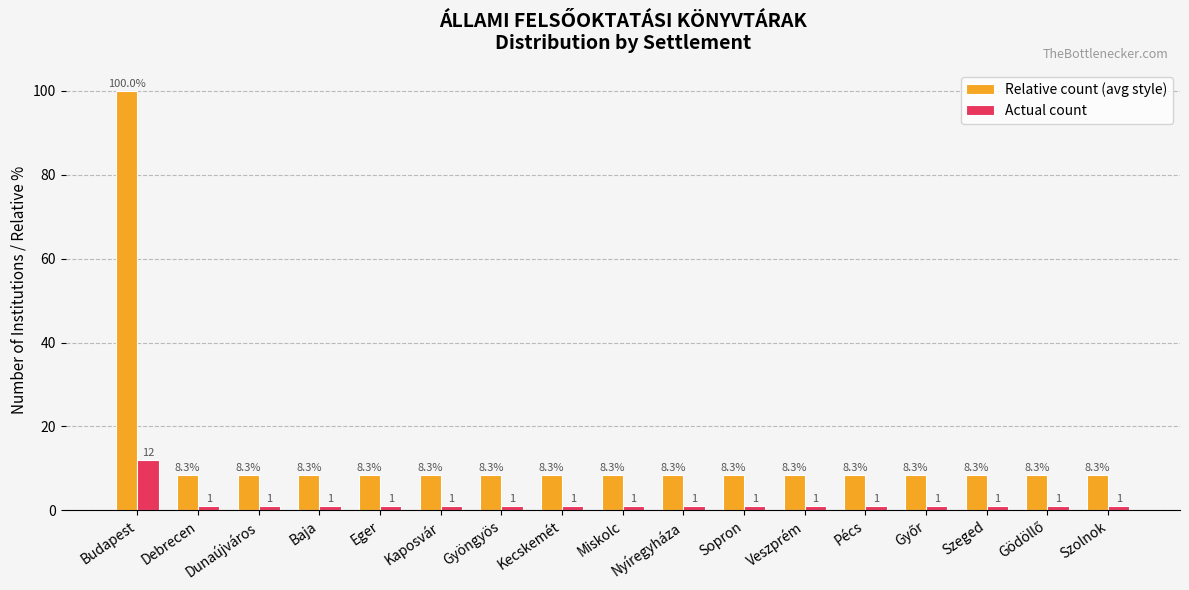

Which series has the widest spread of values?

Relative count (avg style)